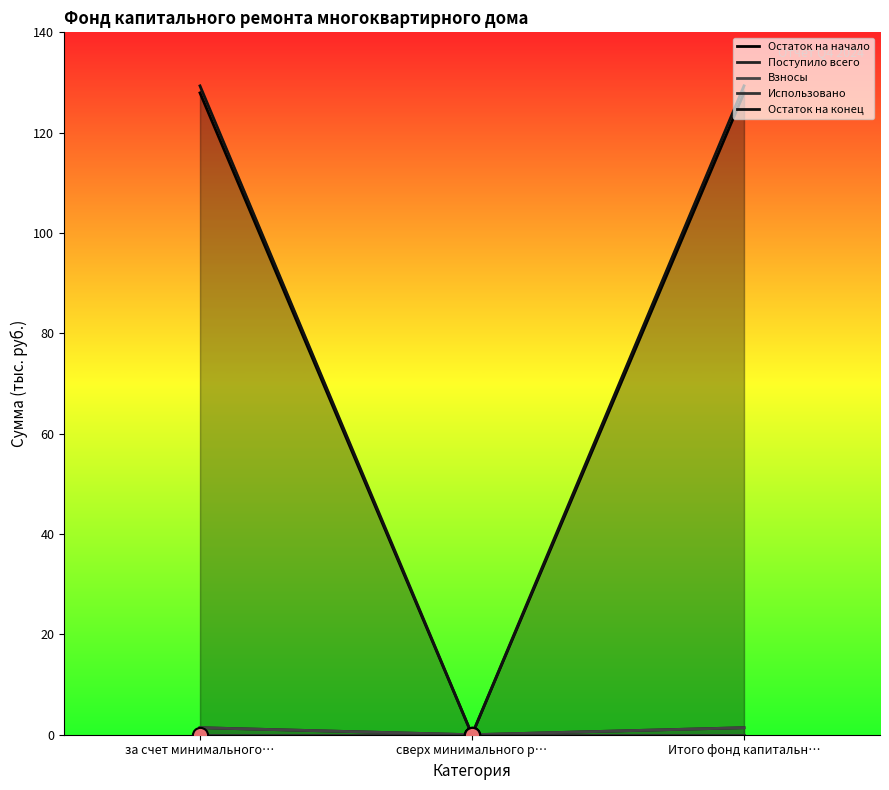

At which category is the sum across all series the highest?

за счет минимального…